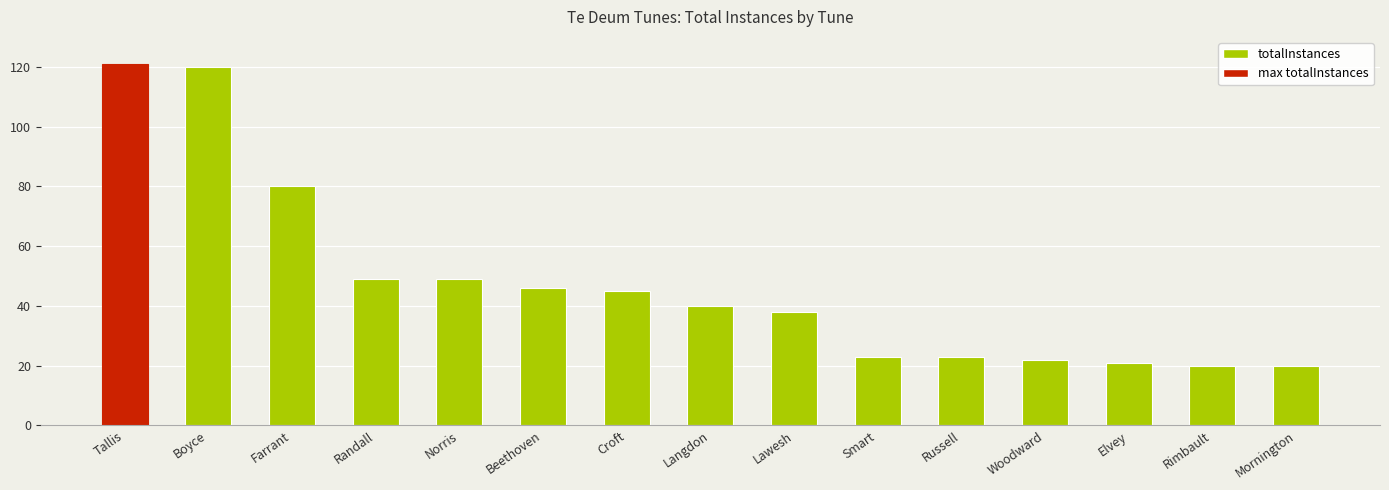

What is the minimum value shown in the chart?

20